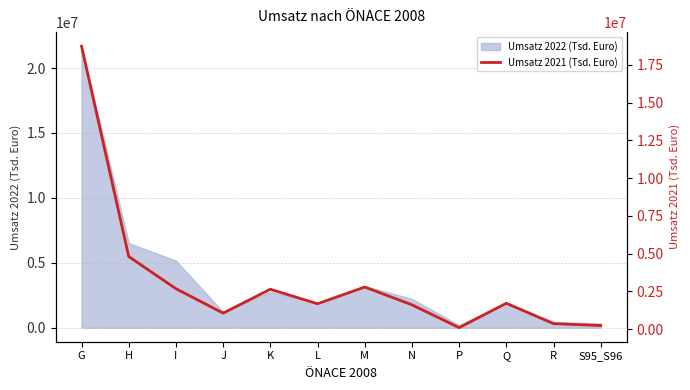

The chart shows a value of 441713 at S95_S96. True or false?

False